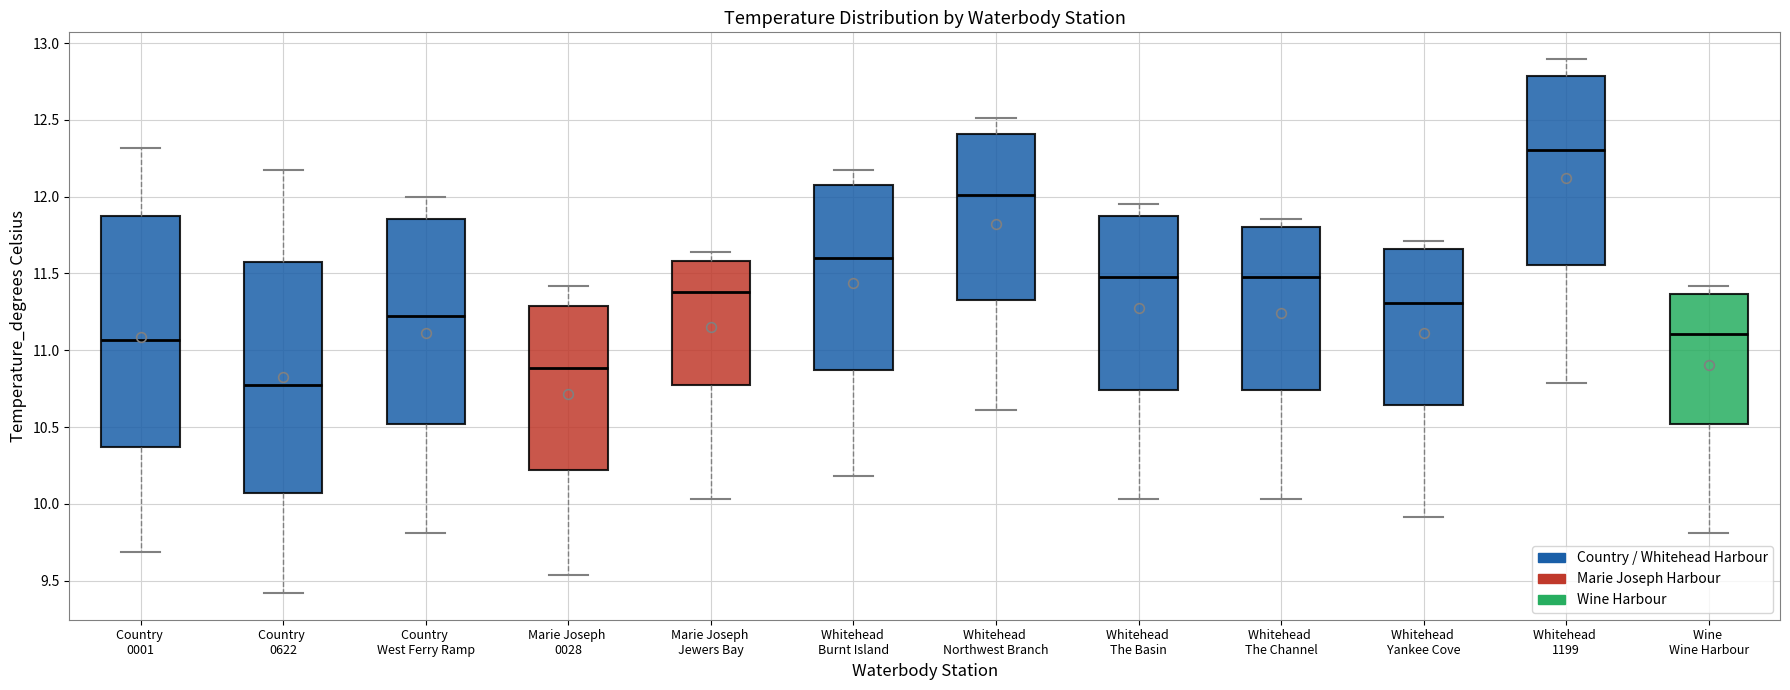

Which box has the highest median line?

Whitehead 1199